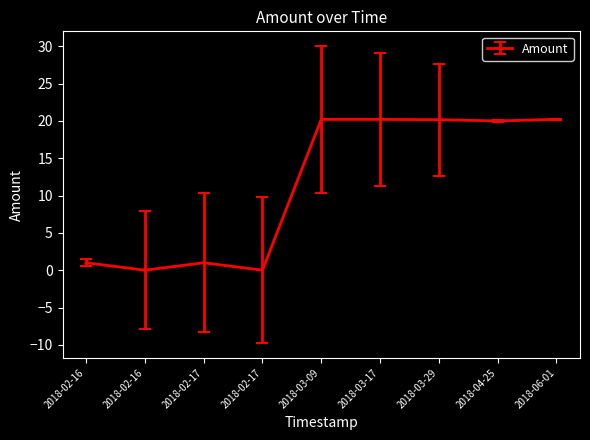

What is the approximate value at 2018-03-17?

20.2